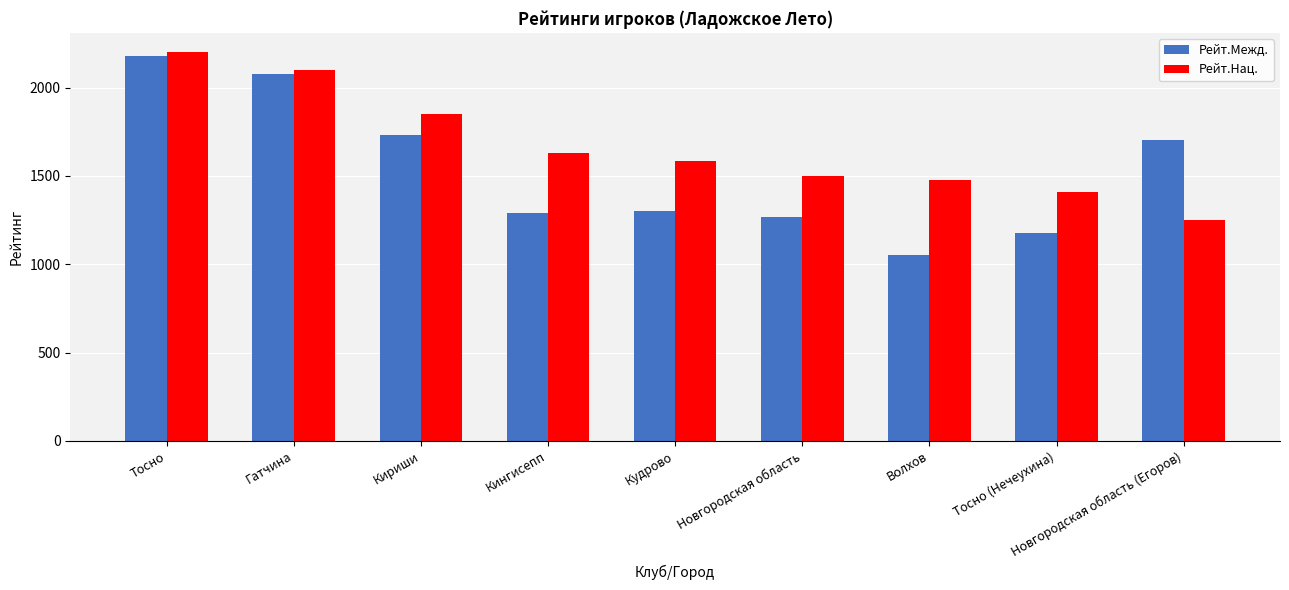

What is the sum of all Рейт.Нац. values?

14997